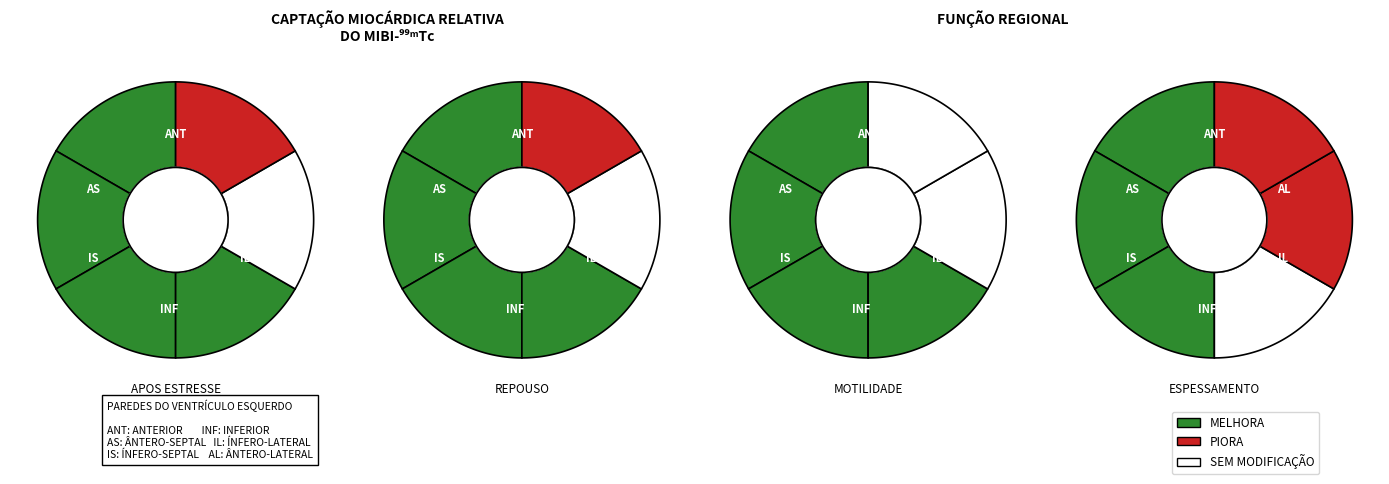

The 4 slice represents 18% of the pie. True or false?

True